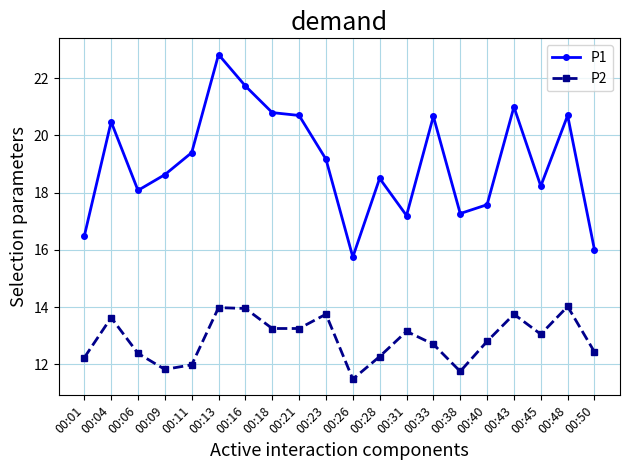

Where is the first local minimum for P1?

00:06